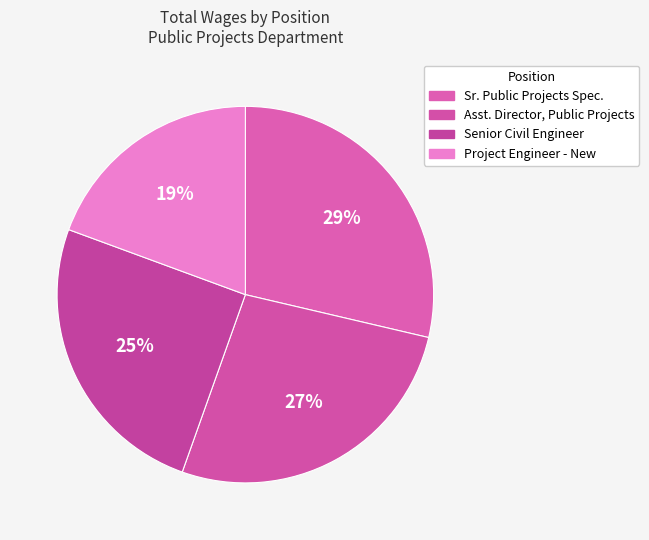

What is the largest slice in the pie chart?

Senior Public Projects Specialist